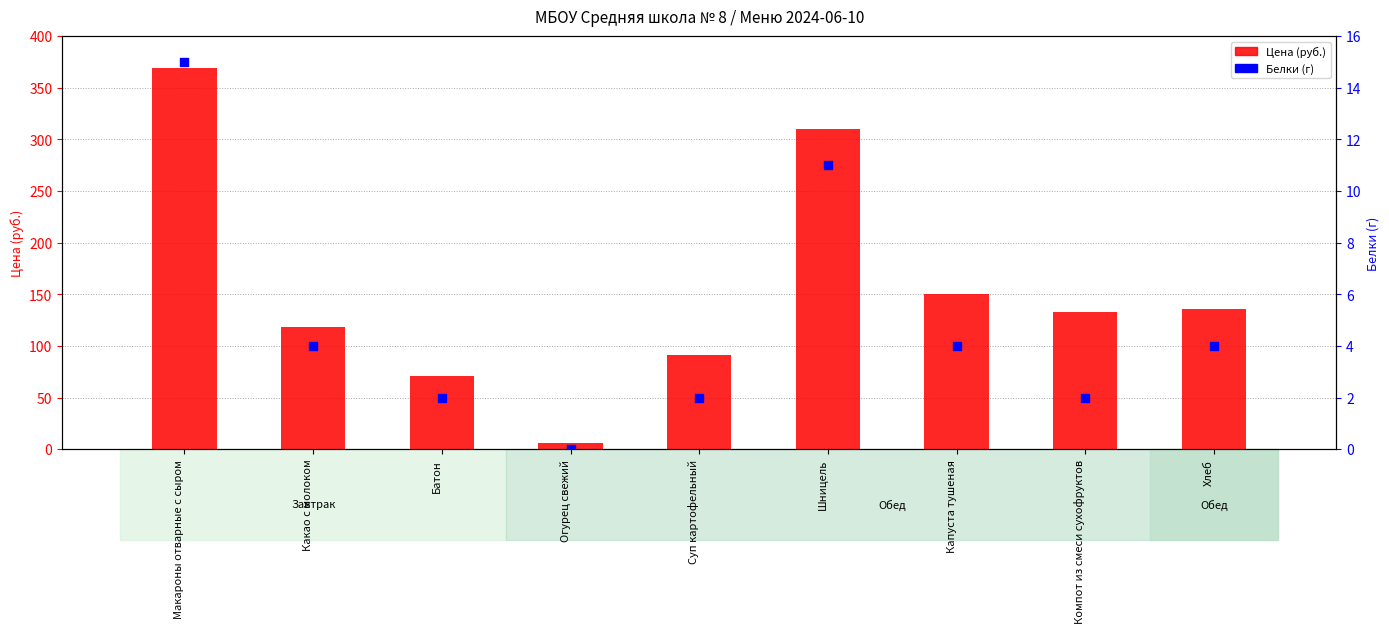

Which series has the largest total across all categories?

Цена (руб.)